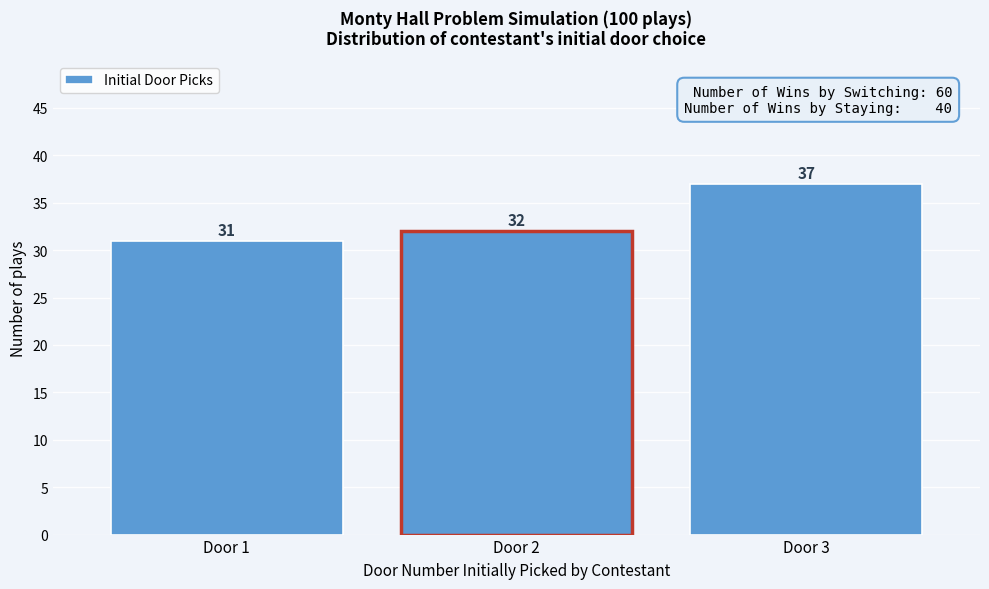

Reading left to right, list all the values displayed in this chart.

Door 1=31	Door 2=32	Door 3=37